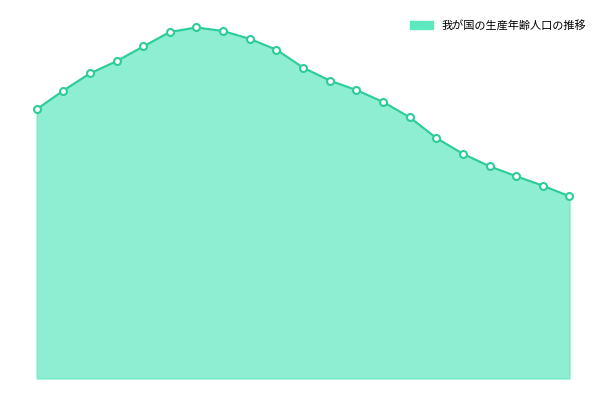

Does the chart display data point markers on the line(s)?

No